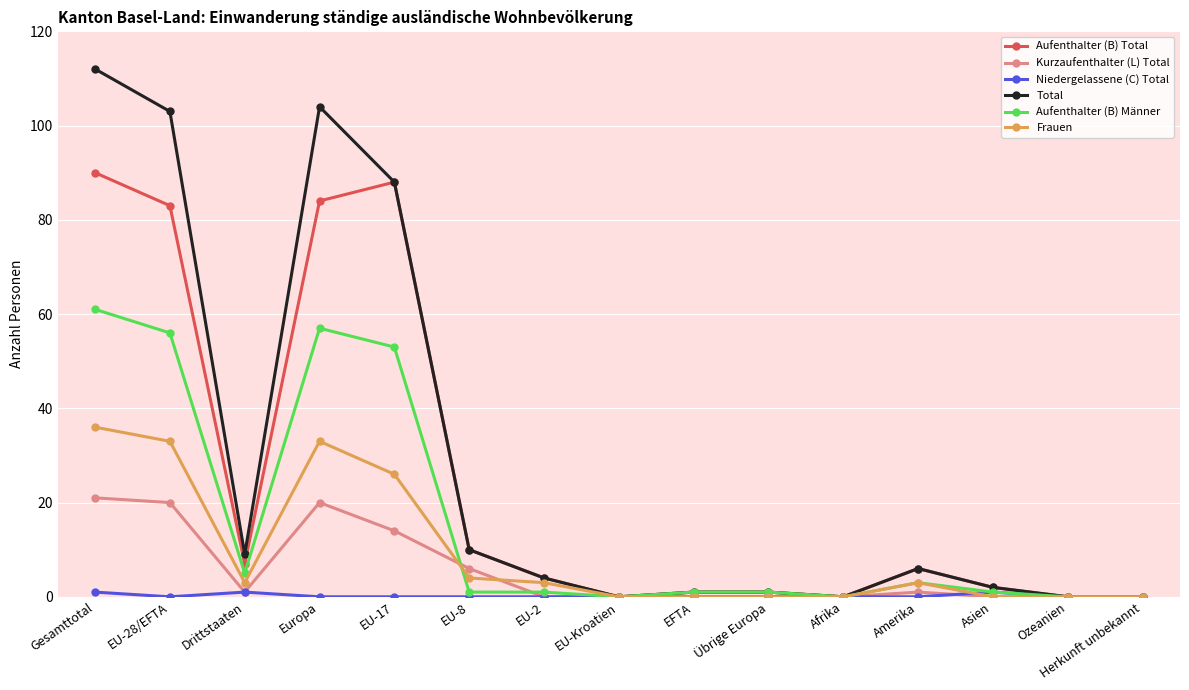

Is this an area chart (filled region under the line)?

No